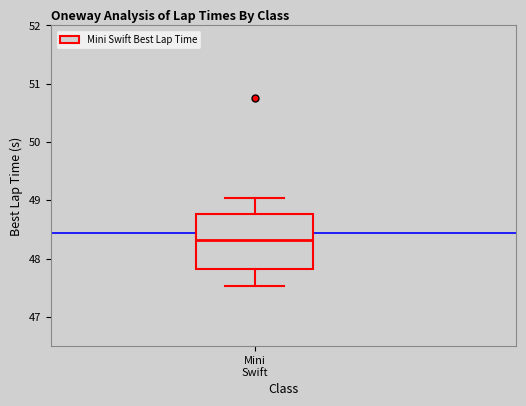

Read this box plot against the y-axis: the position of the median line, the range covered by the box, and the ends of both whiskers. The values are not printed on the chart, so give them approximately, as read against the axis.

median 48.3, box 47.8 to 48.8, whiskers 47.5 to 49.0